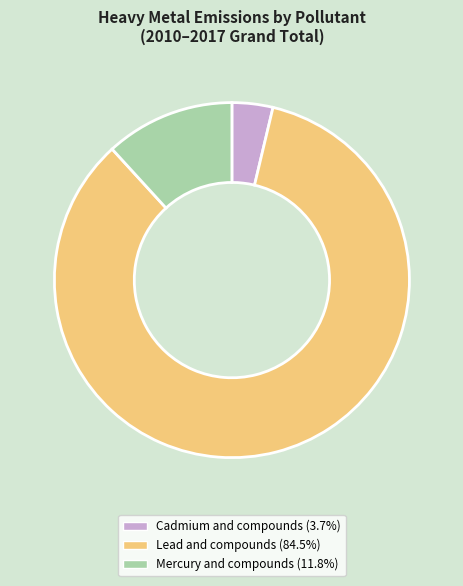

Is there any slice that represents more than half of the pie?

Yes